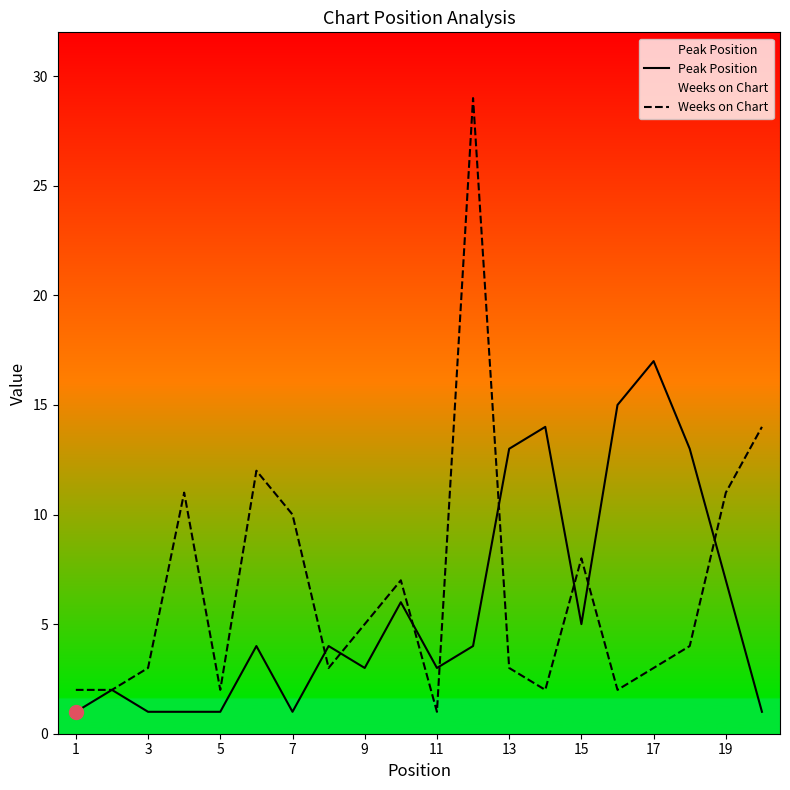

Which series has the largest total across all categories?

Weeks on Chart